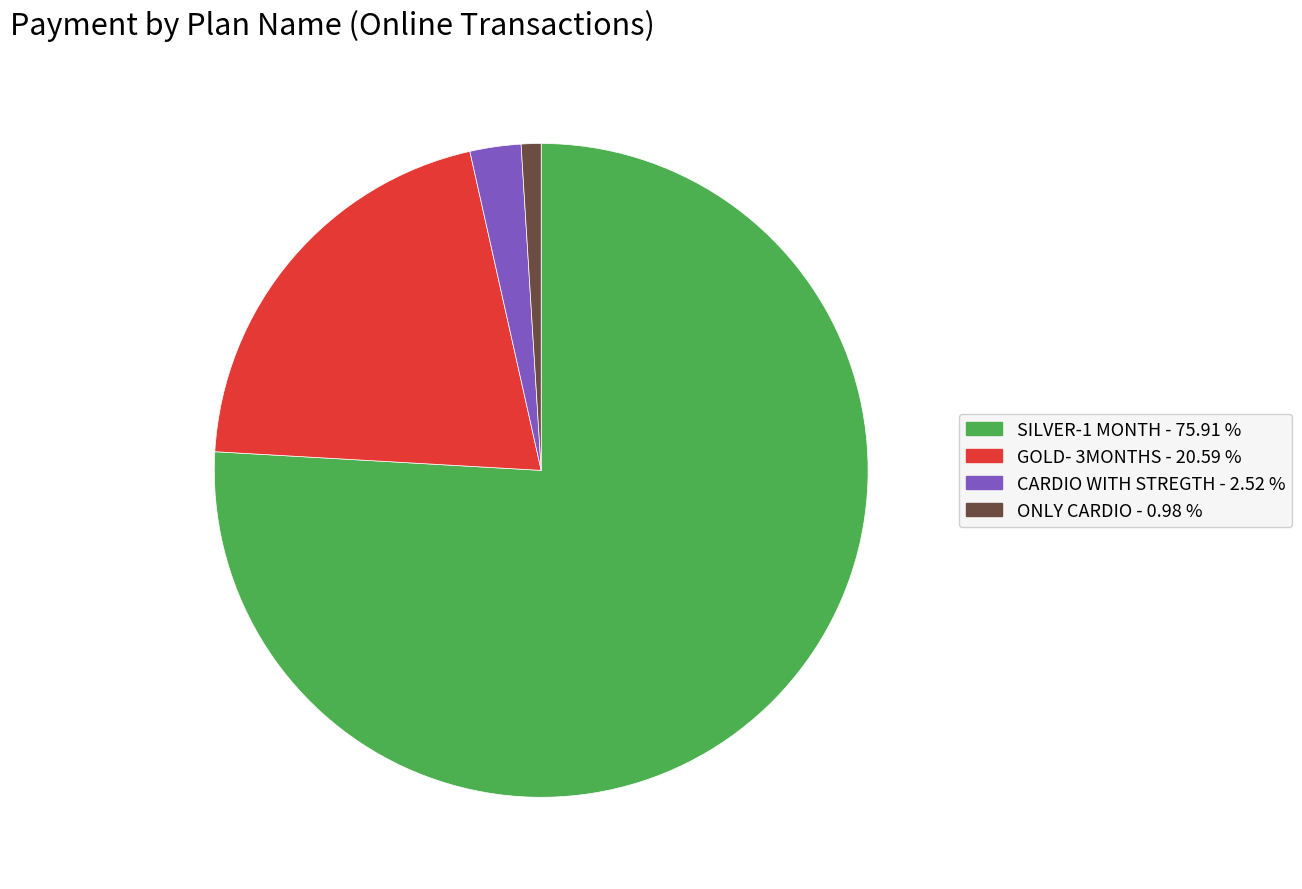

Which slice is the largest?

SILVER-1 MONTH - 75.91 %